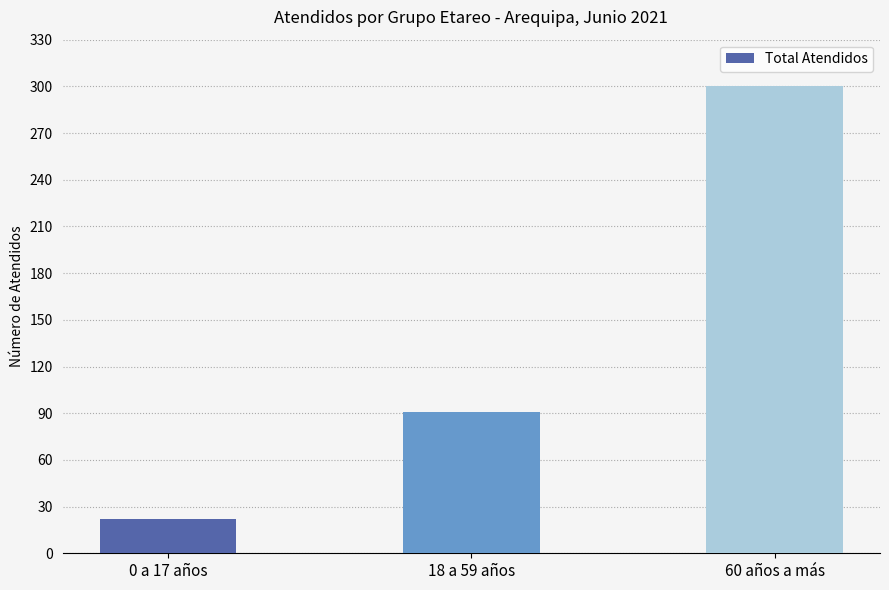

Read the value at 18 a 59 años.

91